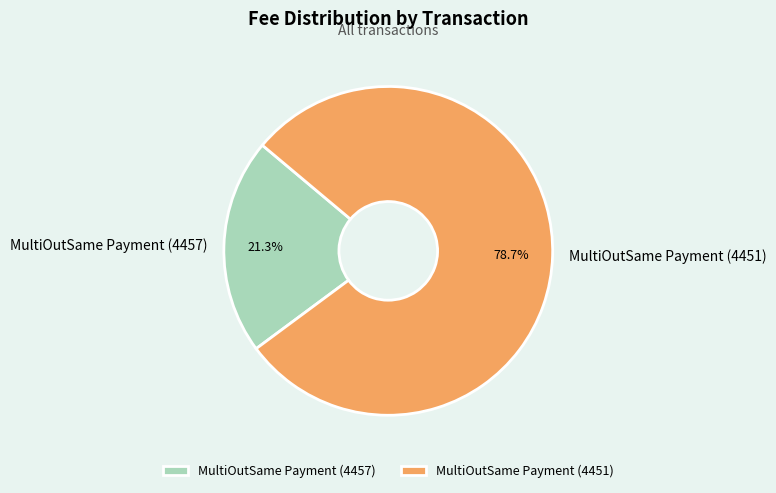

To the nearest percent, what is the difference between the MultiOutSame Payment (4451) and MultiOutSame Payment (4457) slice percentages?

57%